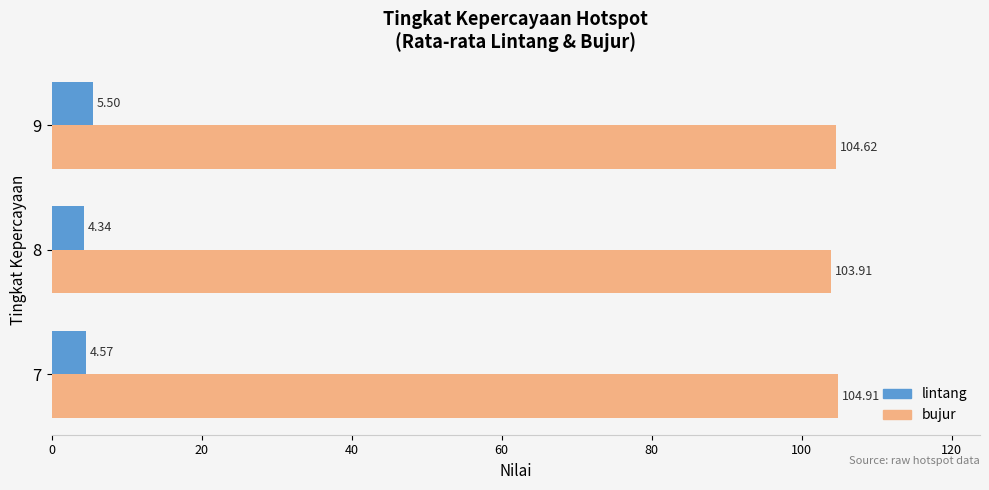

What is the difference between the maximum and minimum values in the bujur series?

1.0